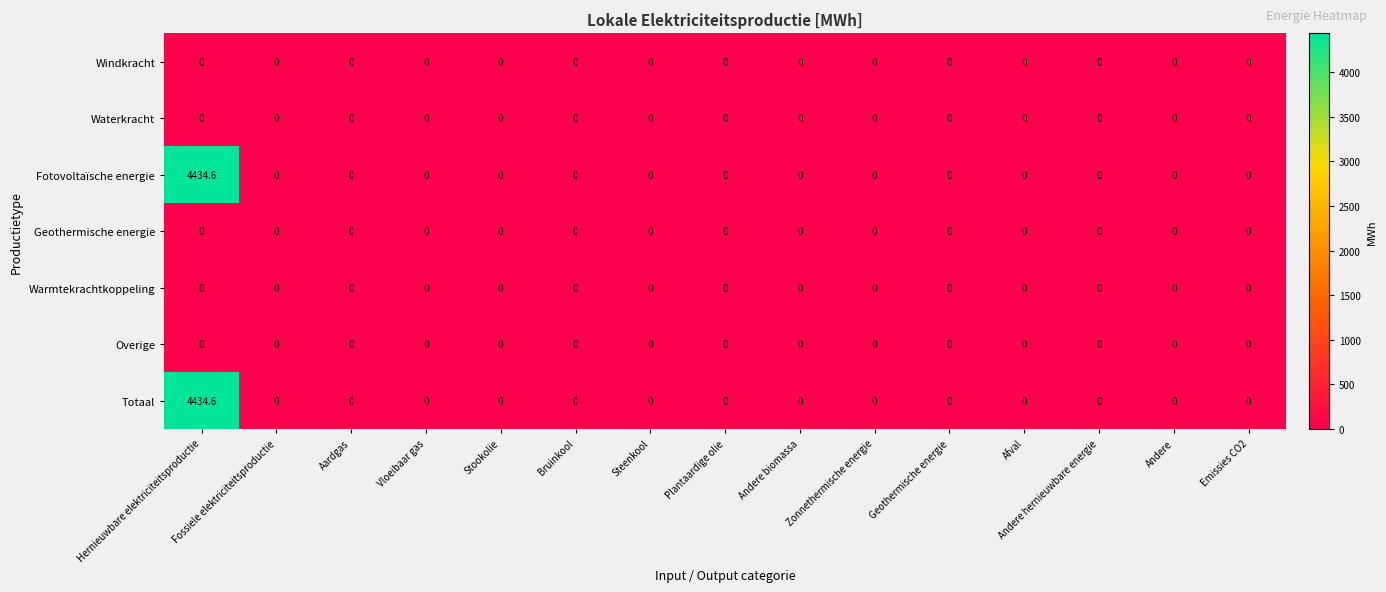

At which category is the sum across all series the highest?

Hernieuwbare elektriciteitsproductie